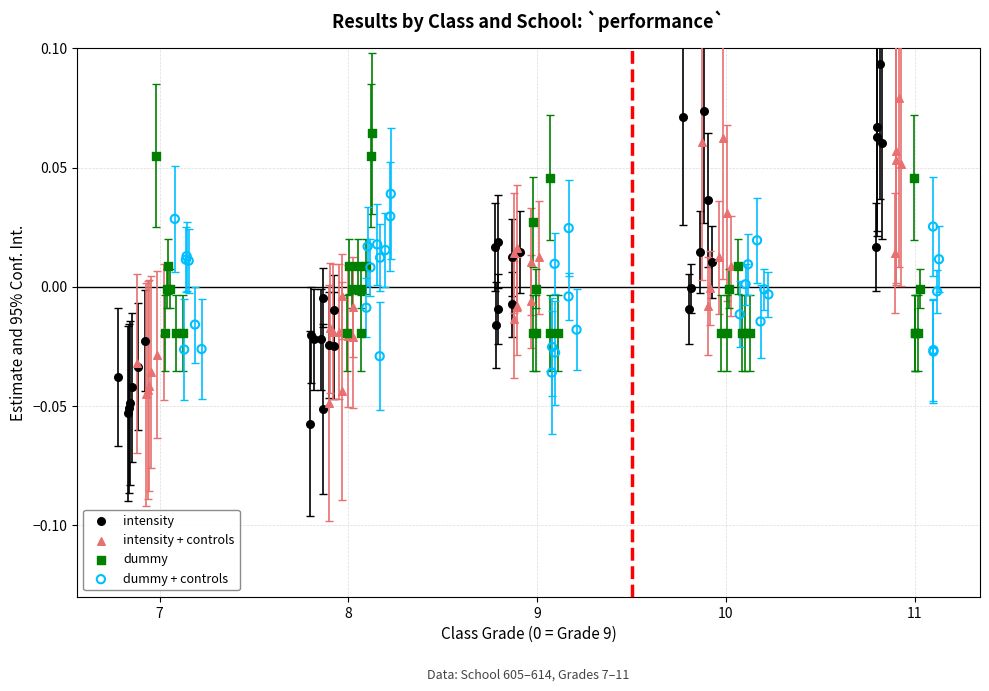

Which series contains the highest Y value?

intensity